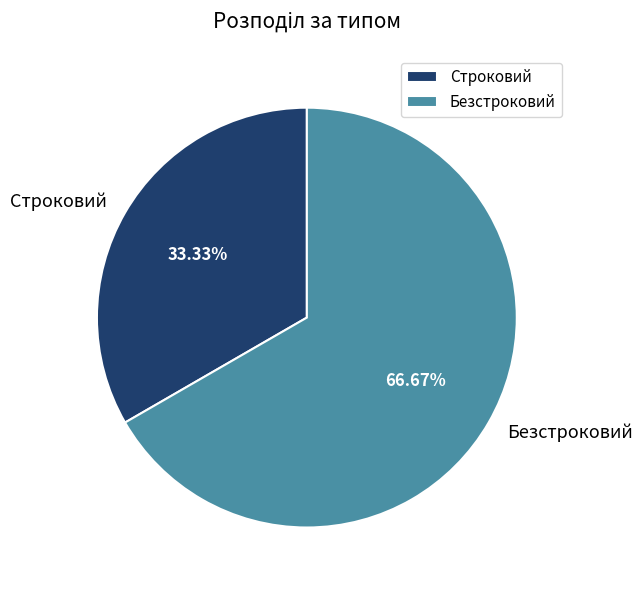

The Безстроковий slice represents 67% of the pie. True or false?

True